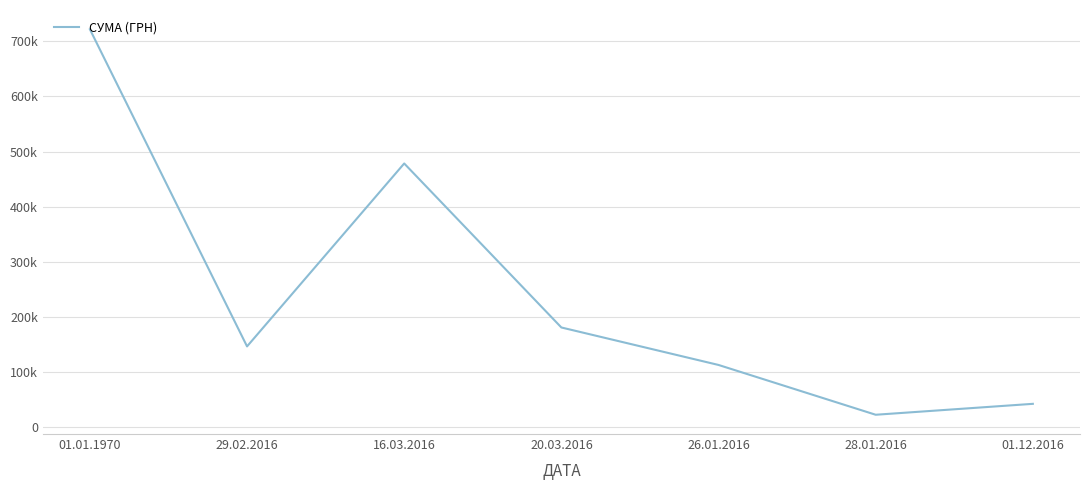

Reading left to right, extract all data points from this chart.

01.01.1970=721819.9	29.02.2016=146726.9	16.03.2016=478464.0	20.03.2016=181052.9	26.01.2016=113079.0	28.01.2016=22785.0	01.12.2016=42588.0